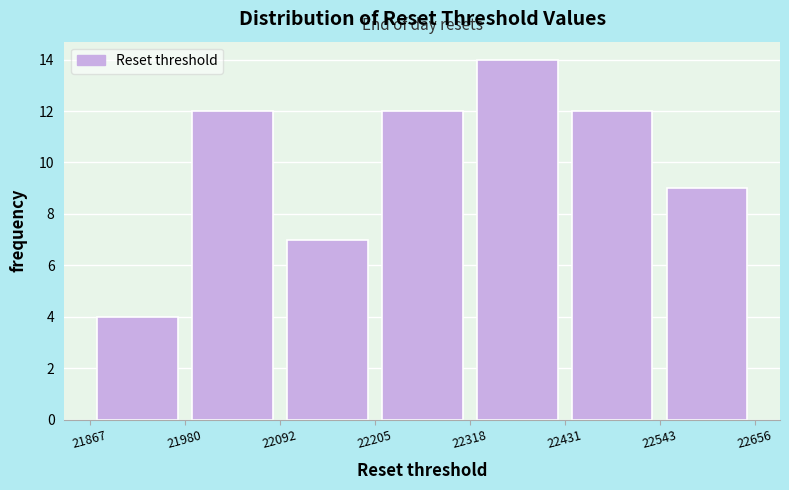

How tall is the bar that spans 22318 to 22431 on the x-axis? The values are not printed on the chart, so give them approximately, as read against the axis.

14